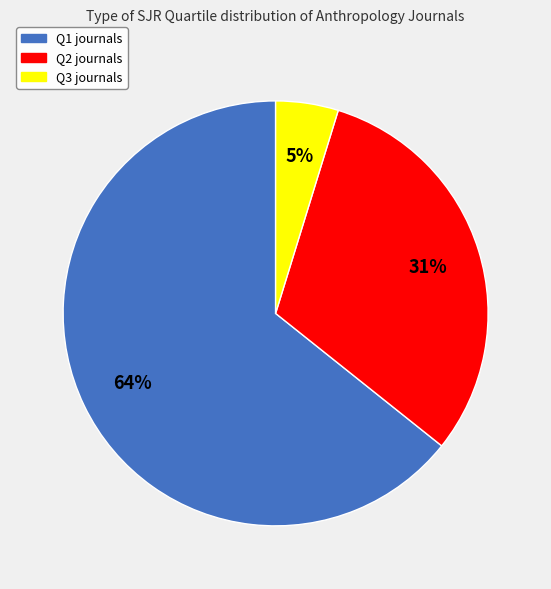

To the nearest percent, what portion does Q3 represent?

5%